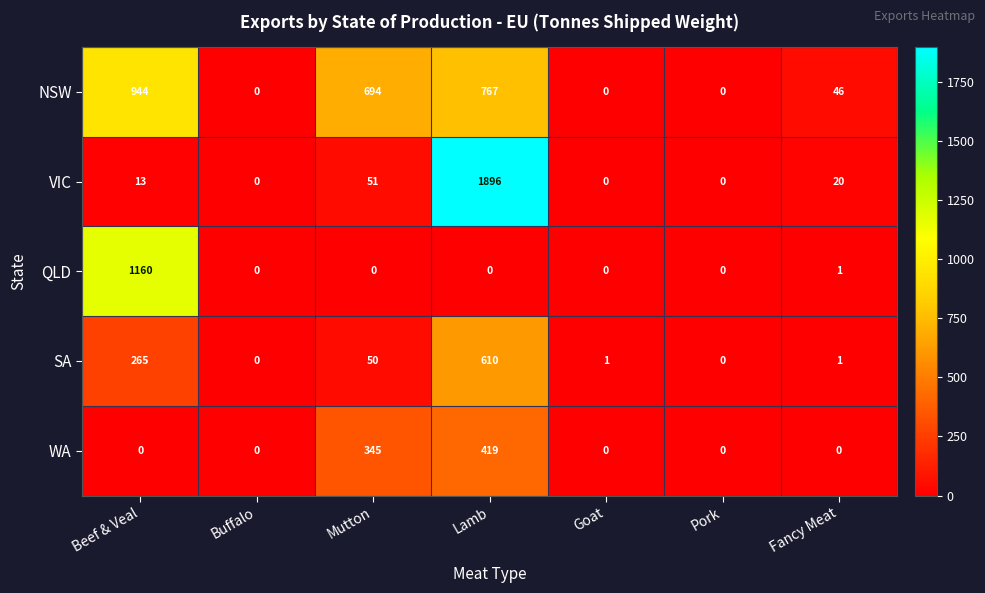

Count the number of categories in the chart.

7